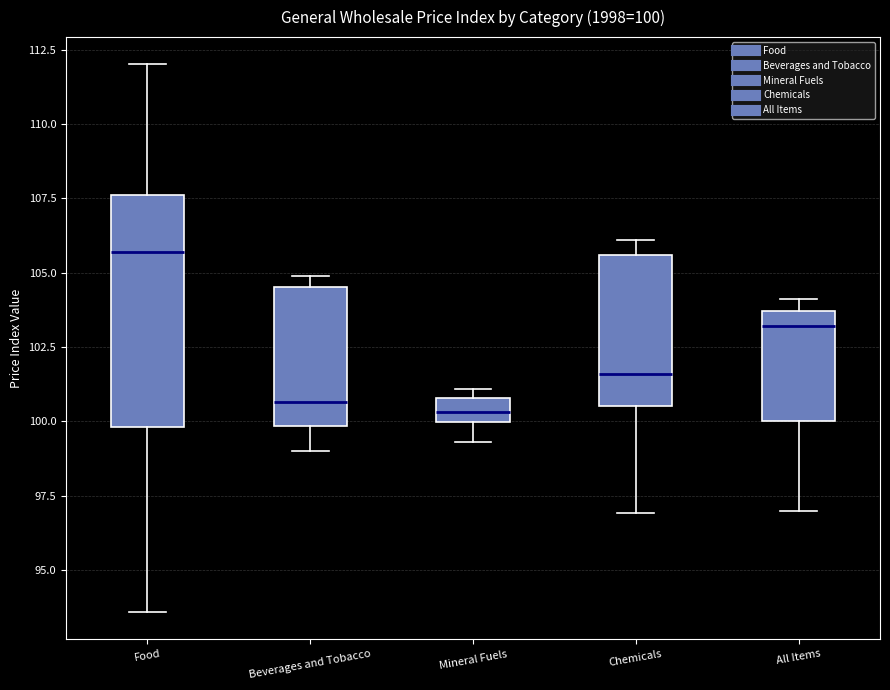

Comparing the boxes themselves (not the whiskers), which one is the tallest?

Food